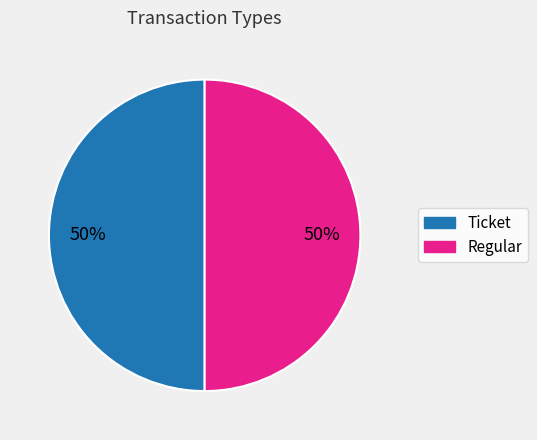

The Ticket slice represents 39% of the pie. True or false?

False